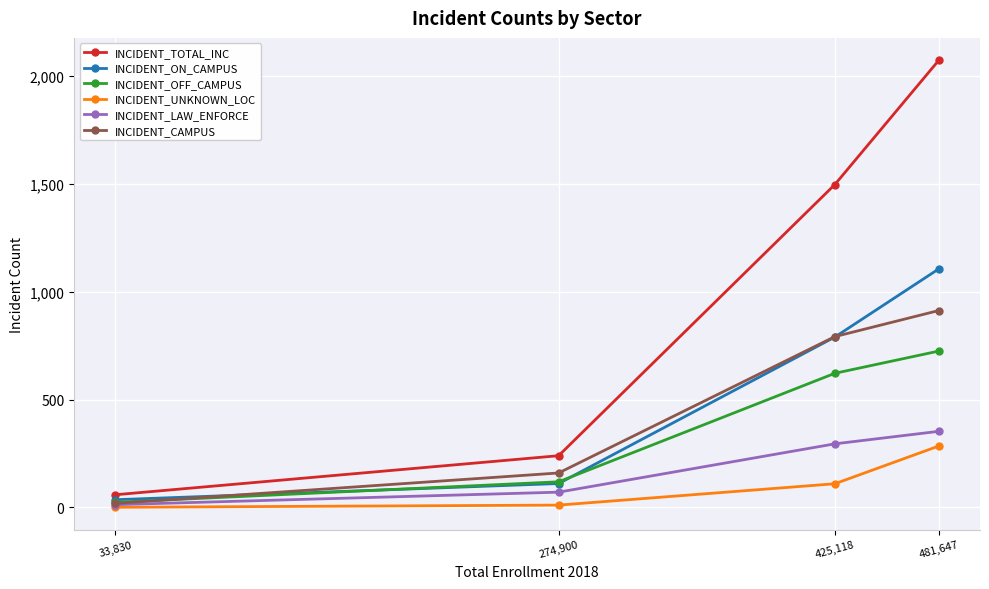

Which category has the highest value in the INCIDENT_TOTAL_INC series?

481,647